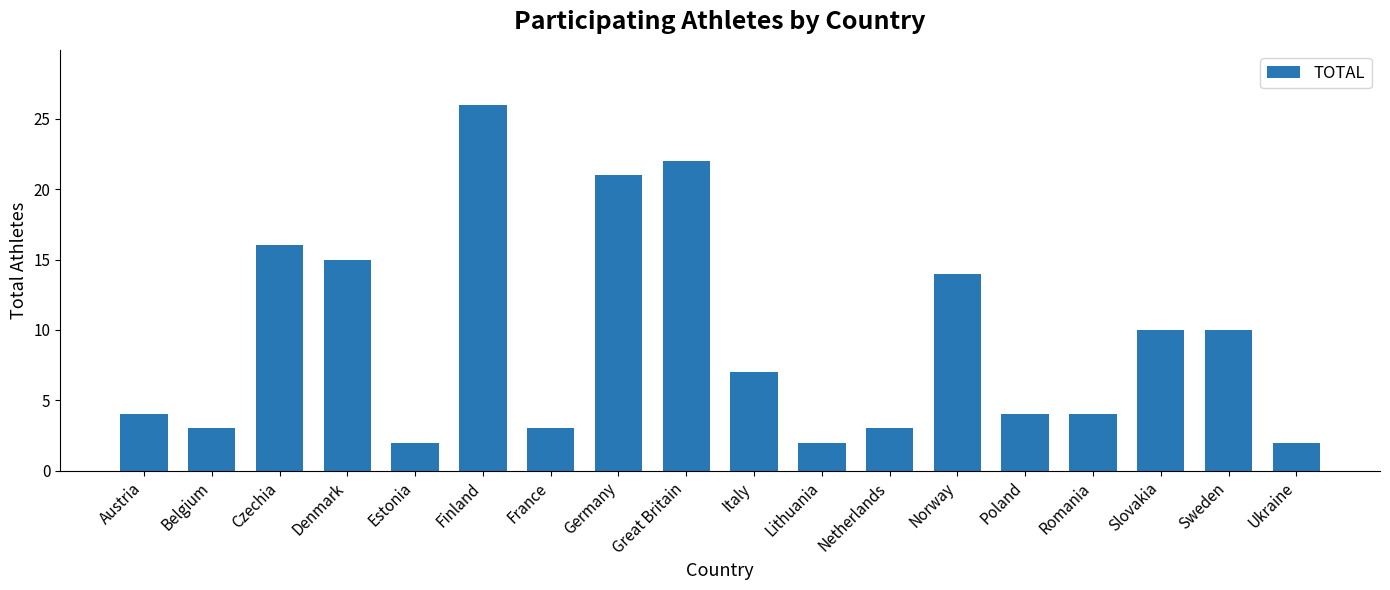

What position from the left is Estonia?

5